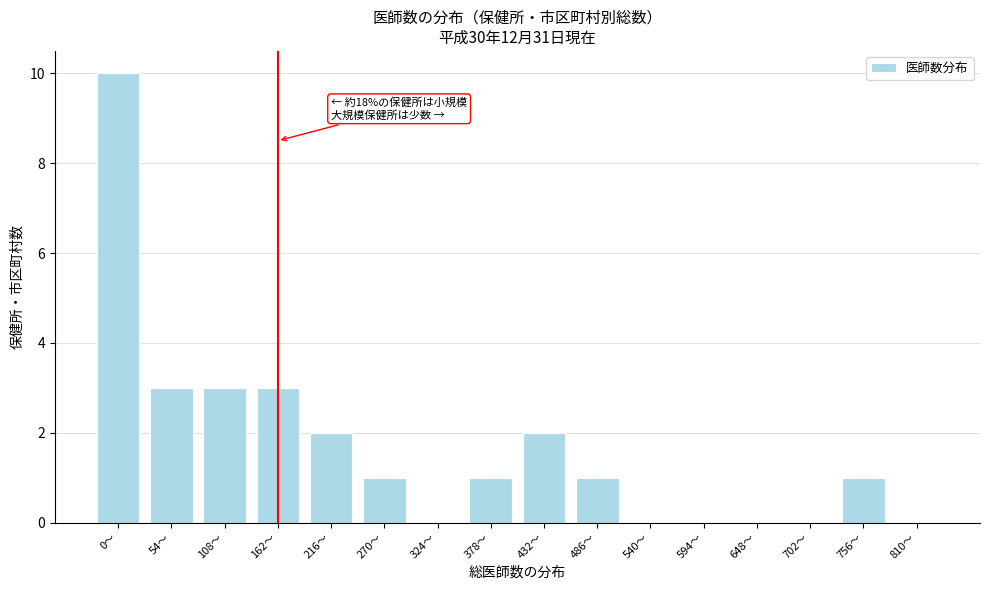

Reading right to left, transcribe all the data shown in this chart.

810〜=0	756〜=1	702〜=0	648〜=0	594〜=0	540〜=0	486〜=1	432〜=2	378〜=1	324〜=0	270〜=1	216〜=2	162〜=3	108〜=3	54〜=3	0〜=10